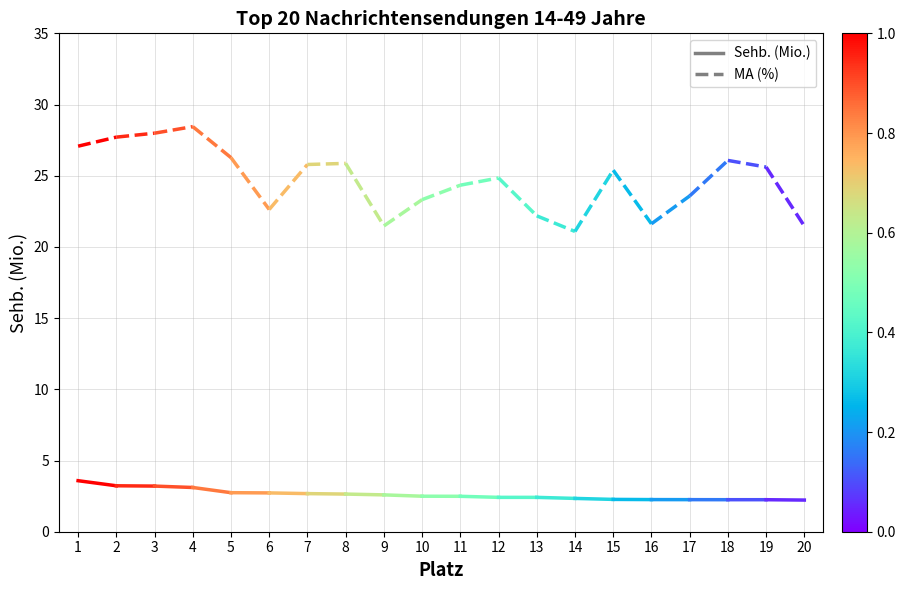

How many lines are shown in the chart?

2